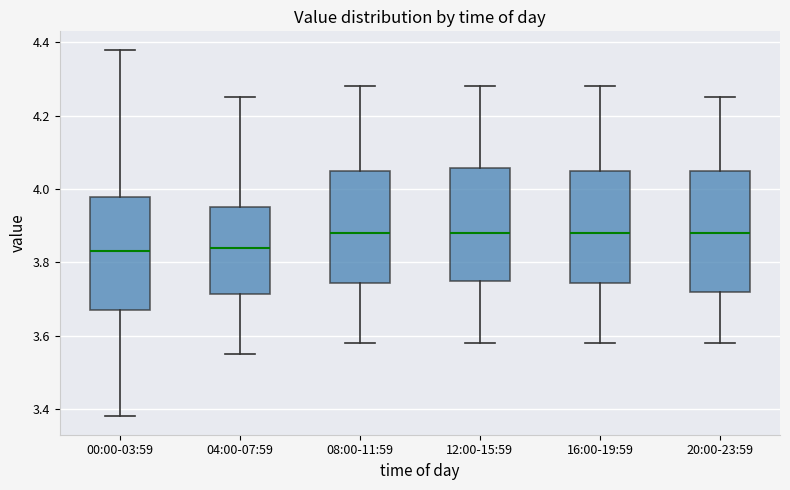

Where is the upper edge of the box for 12:00-15:59 on the y-axis? The values are not printed on the chart, so give them approximately, as read against the axis.

4.06